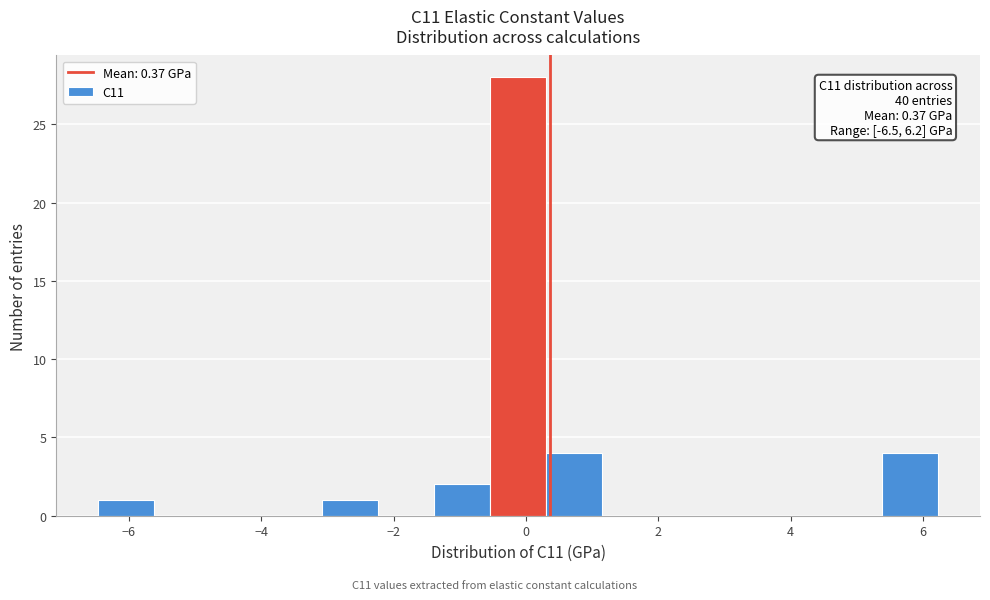

Over which range of the x-axis is the bar tallest?

-0.6 to 0.4